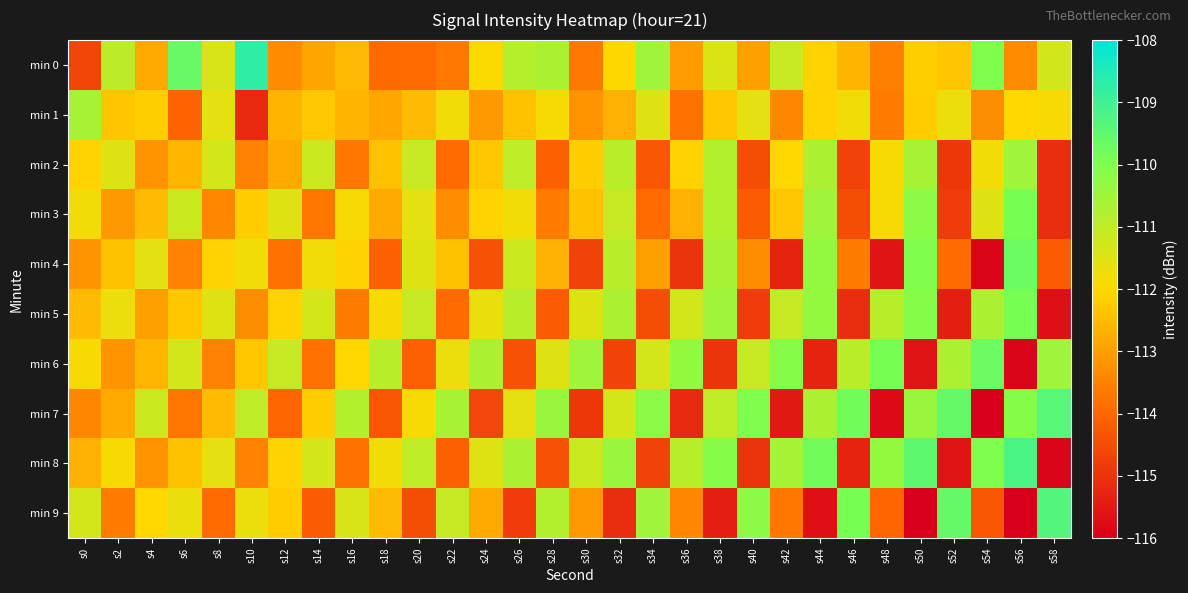

At s34, list the series in order from smallest to largest.

min 8, min 5, min 2, min 3, min 4, min 1, min 6, min 0, min 9, min 7